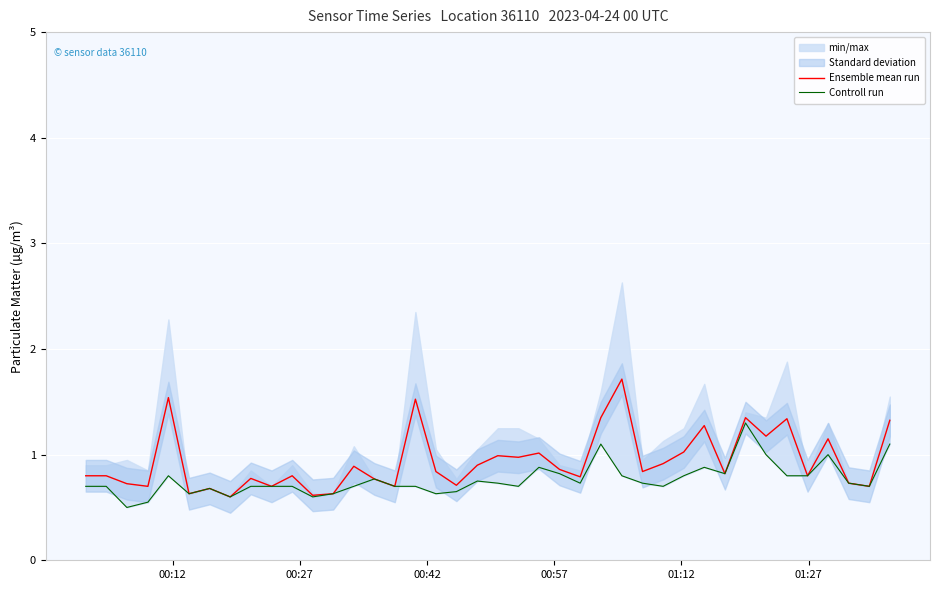

Rank the series by their average value, from lowest to highest.

Controll run, Ensemble mean run